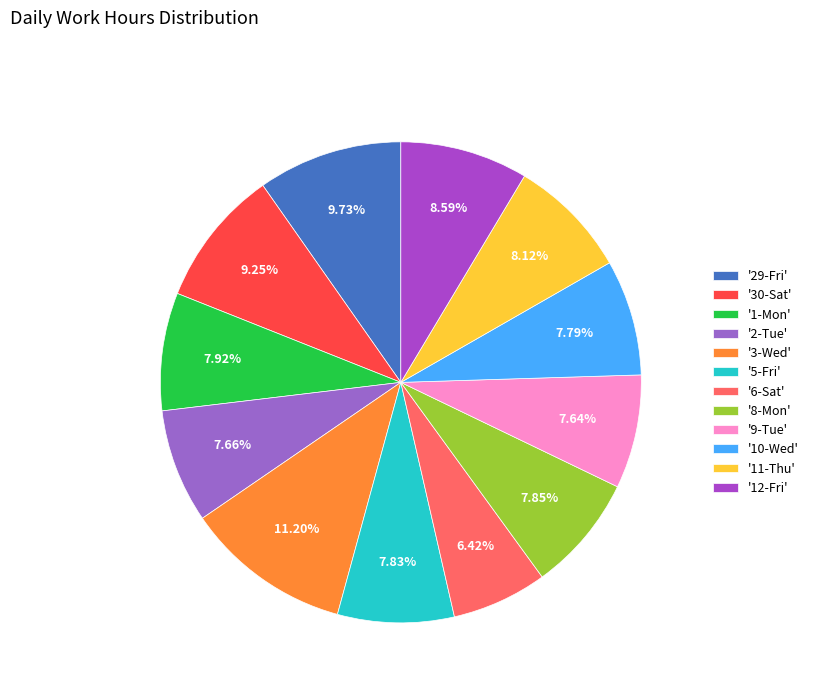

Count the number of slices in the pie.

12